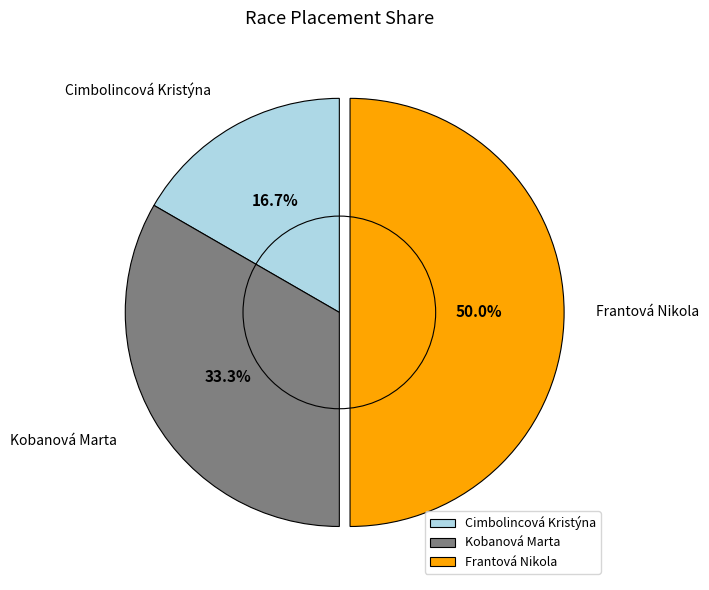

To the nearest percent, what is the average slice percentage?

33%